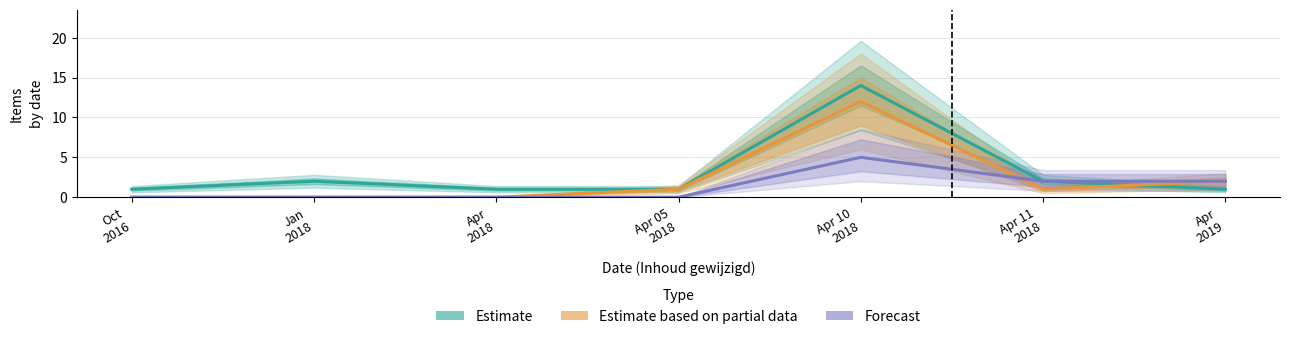

What is the difference between the maximum and second lowest values in the Forecast series?

5